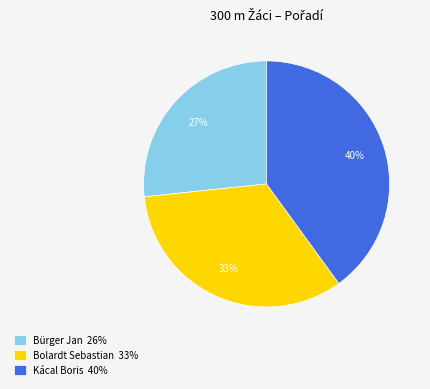

To the nearest percent, what is the difference between the largest and smallest slice percentages?

13%